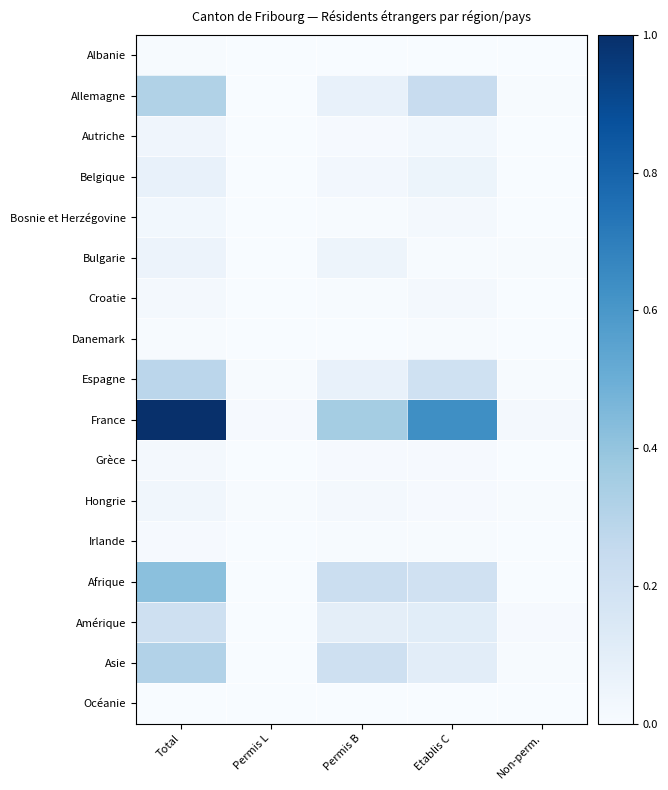

Reading left to right, list all the values displayed in this chart.

Albanie: Total=0.0	Permis L=0.0	Permis B=0.0	Etablis C=0.0	Non-perm.=0.0
Allemagne: Total=0.3	Permis L=0.0	Permis B=0.1	Etablis C=0.2	Non-perm.=0.0
Autriche: Total=0.0	Permis L=0.0	Permis B=0.0	Etablis C=0.0	Non-perm.=0.0
Belgique: Total=0.1	Permis L=0.0	Permis B=0.0	Etablis C=0.1	Non-perm.=0.0
Bosnie et Herzégovine: Total=0.0	Permis L=0.0	Permis B=0.0	Etablis C=0.0	Non-perm.=0.0
Bulgarie: Total=0.1	Permis L=0.0	Permis B=0.0	Etablis C=0.0	Non-perm.=0.0
Croatie: Total=0.0	Permis L=0.0	Permis B=0.0	Etablis C=0.0	Non-perm.=0.0
Danemark: Total=0.0	Permis L=0.0	Permis B=0.0	Etablis C=0.0	Non-perm.=0.0
Espagne: Total=0.3	Permis L=0.0	Permis B=0.1	Etablis C=0.2	Non-perm.=0.0
France: Total=1.0	Permis L=0.0	Permis B=0.4	Etablis C=0.6	Non-perm.=0.0
Grèce: Total=0.0	Permis L=0.0	Permis B=0.0	Etablis C=0.0	Non-perm.=0.0
Hongrie: Total=0.0	Permis L=0.0	Permis B=0.0	Etablis C=0.0	Non-perm.=0.0
Irlande: Total=0.0	Permis L=0.0	Permis B=0.0	Etablis C=0.0	Non-perm.=0.0
Afrique: Total=0.4	Permis L=0.0	Permis B=0.2	Etablis C=0.2	Non-perm.=0.0
Amérique: Total=0.2	Permis L=0.0	Permis B=0.1	Etablis C=0.1	Non-perm.=0.0
Asie: Total=0.3	Permis L=0.0	Permis B=0.2	Etablis C=0.1	Non-perm.=0.0
Océanie: Total=0.0	Permis L=0.0	Permis B=0.0	Etablis C=0.0	Non-perm.=0.0